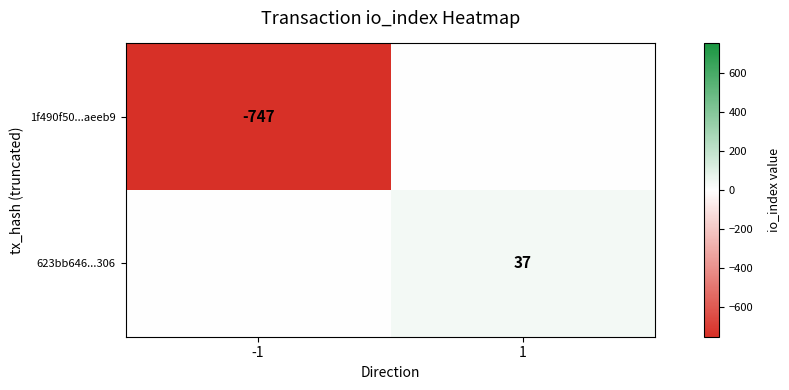

Which label corresponds to the largest value in the chart?

1